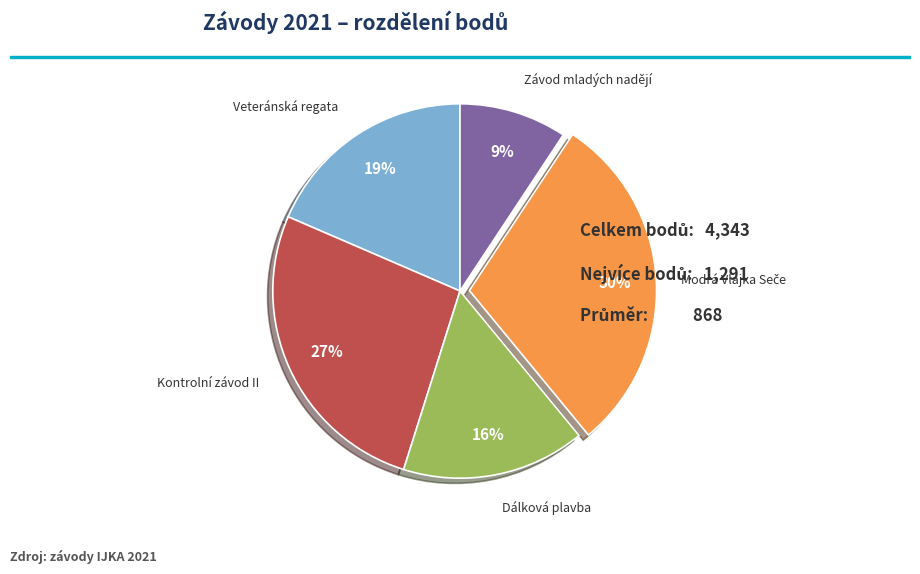

Count the number of slices in the pie.

5